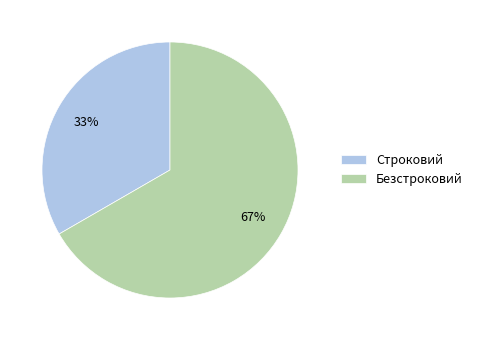

How many segments does this pie chart have?

2